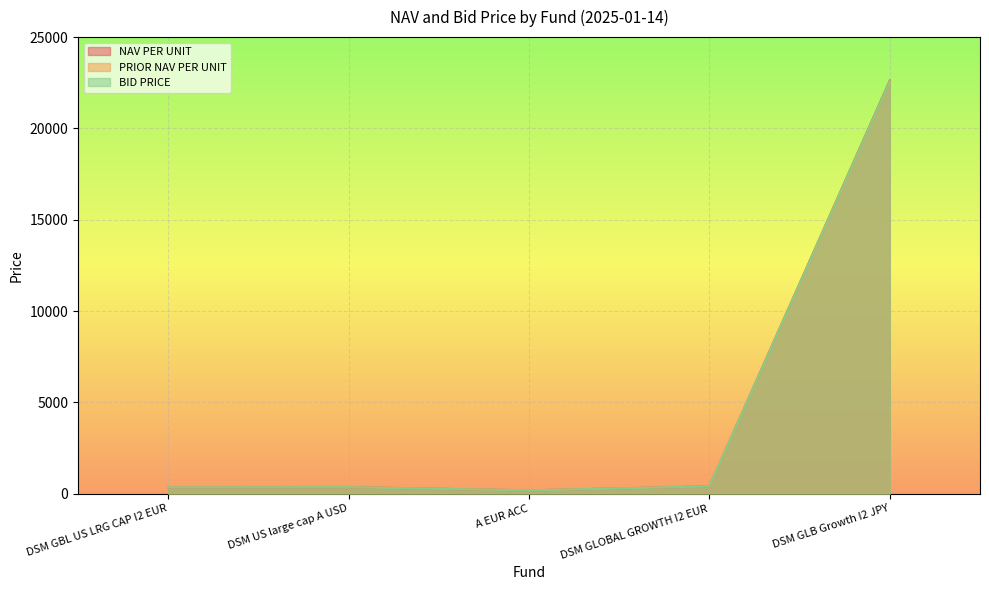

At which category is the sum across all series the highest?

DSM GLB Growth I2 JPY